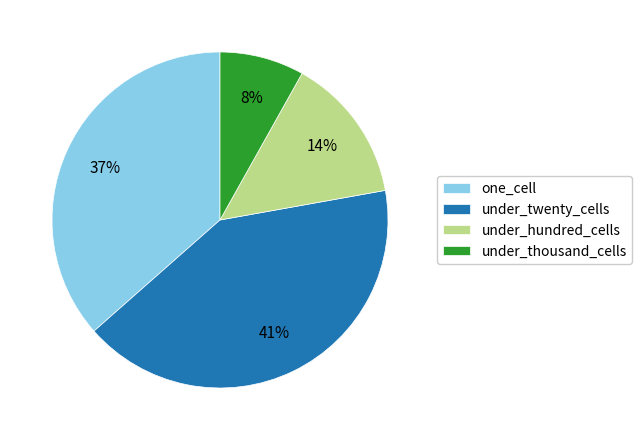

Do one_cell and under_thousand_cells together represent more than half of the pie?

No